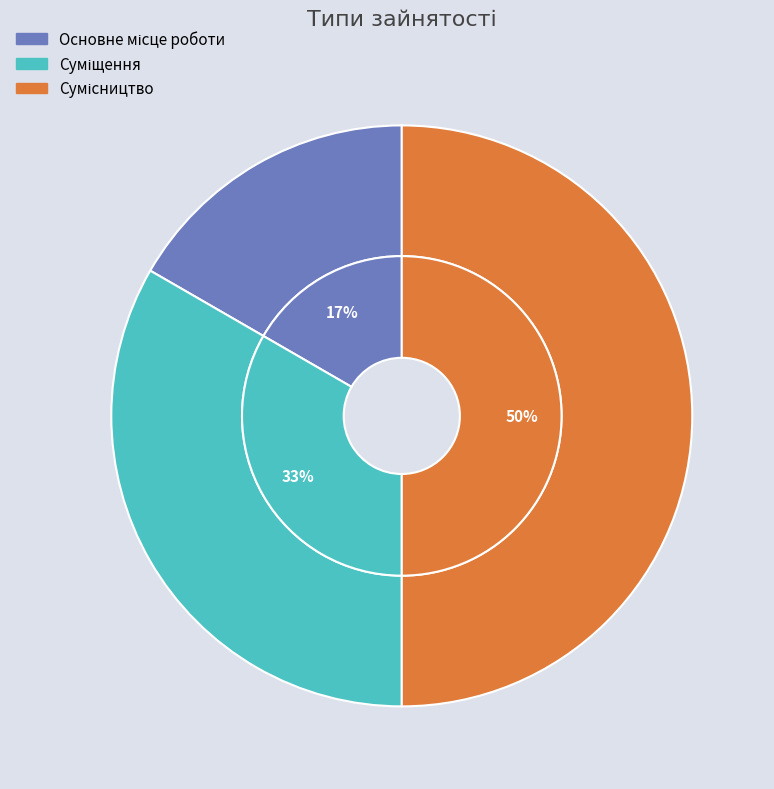

Does Сумісництво account for over 50% of the chart?

No